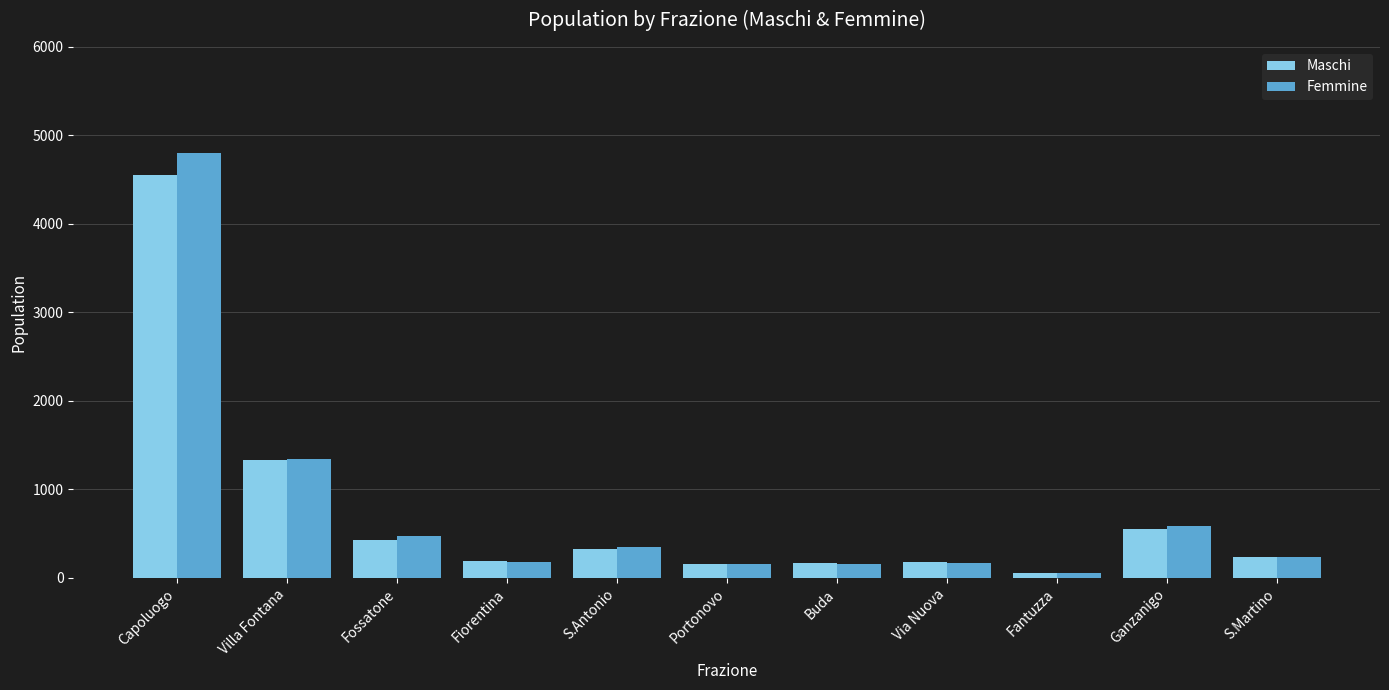

At which label is Maschi closest to 2305?

Villa Fontana